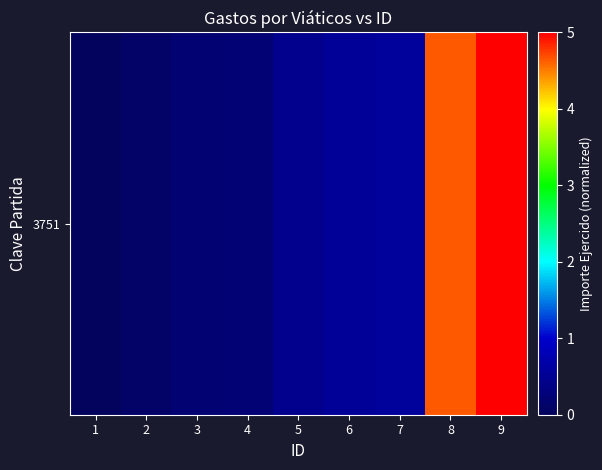

Which label corresponds to the largest value in the chart?

9